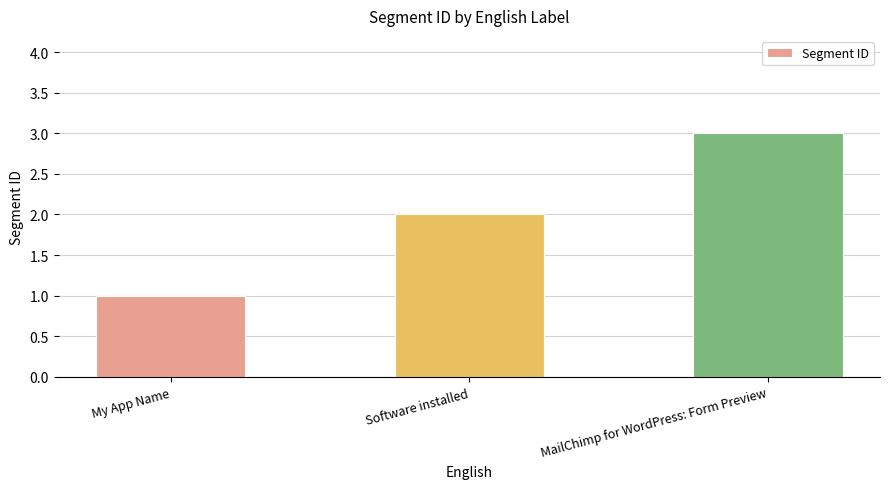

What is the value of the 2nd bar from the left?

2